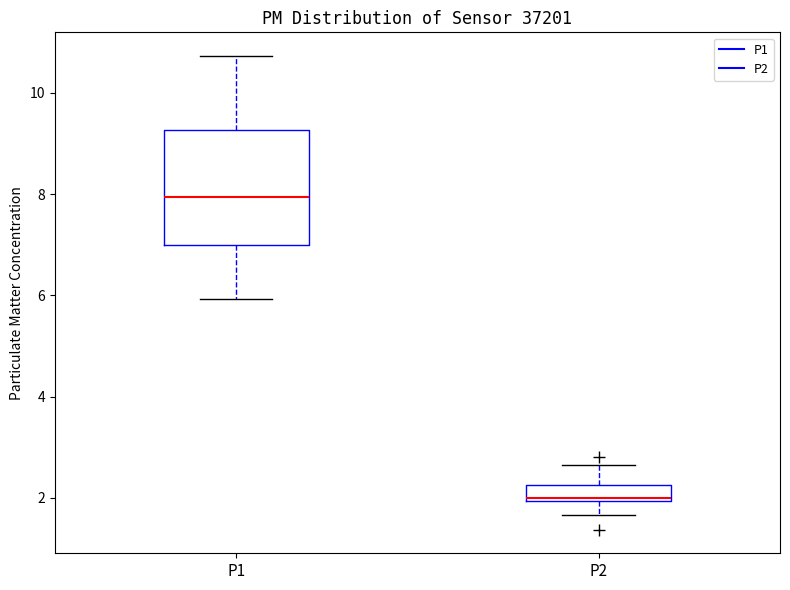

Reading left to right, read every box against the y-axis: the position of its median line, the range the box covers, and the ends of its whiskers. The values are not printed on the chart, so give them approximately, as read against the axis.

P1: median 8.0, box 7.0 to 9.2, whiskers 6.0 to 10.8
P2: median 2.0 (just above the box's lower edge), box 2.0 to 2.2, whiskers 1.6 to 2.6